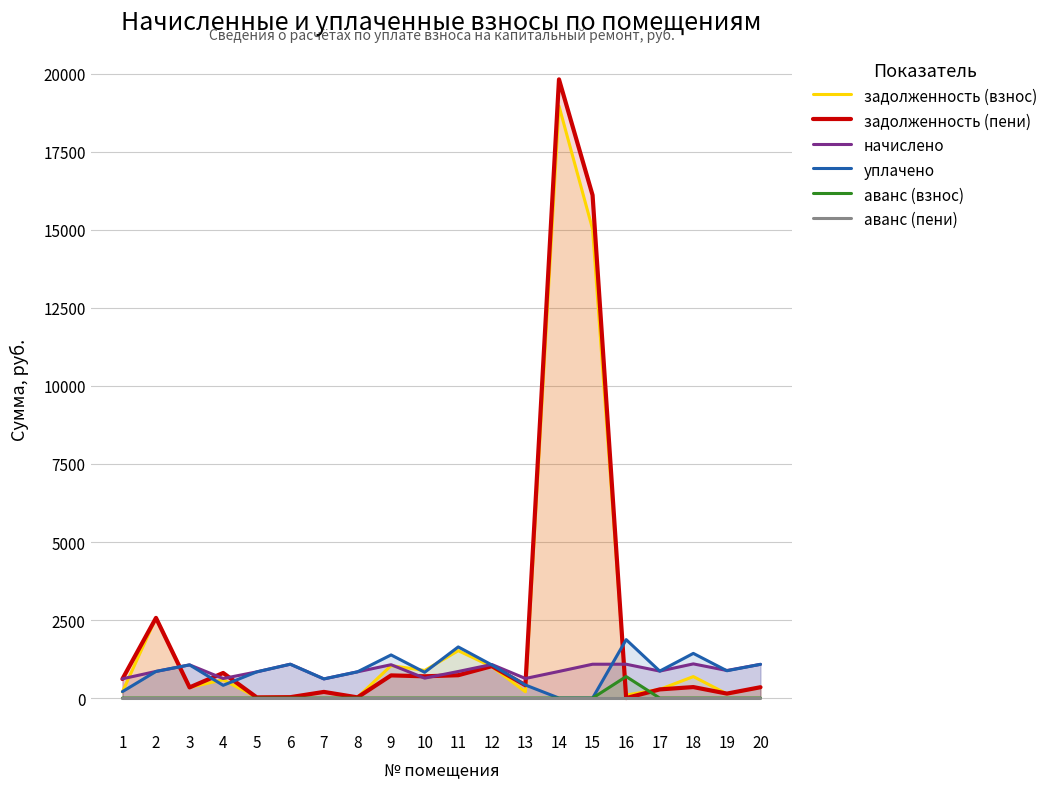

What is the maximum value for начислено?

1095.8